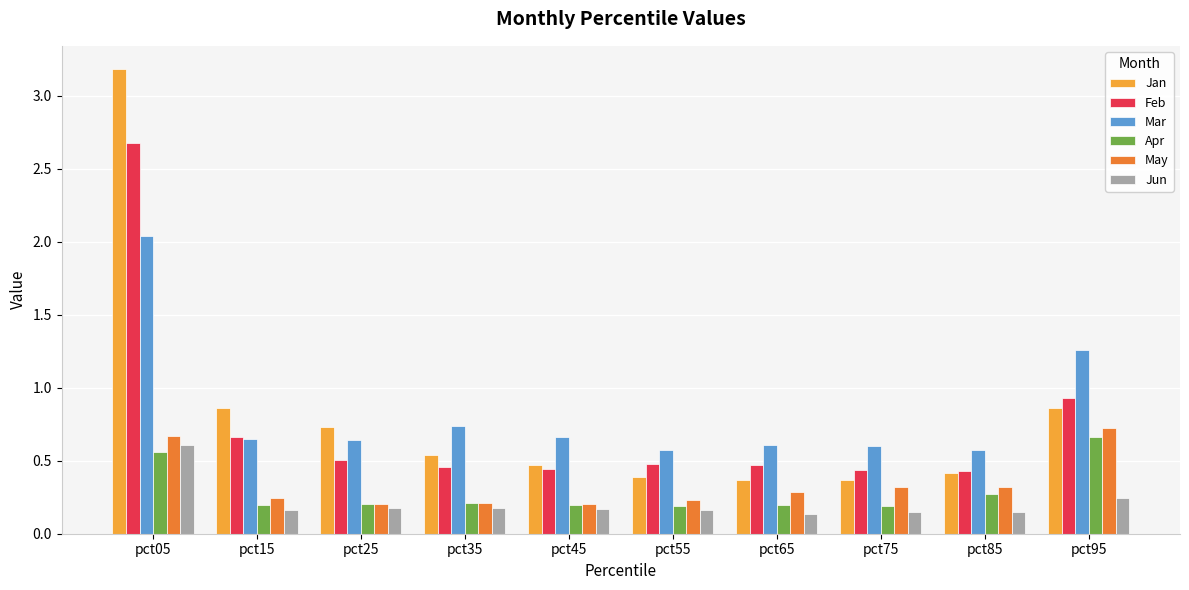

What is the difference between the maximum and second lowest values in the Feb series?

2.2